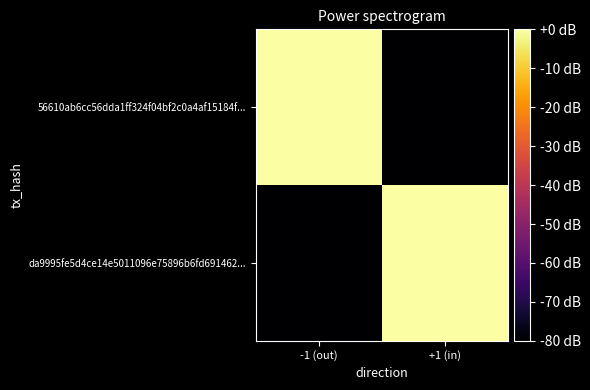

How many series are shown in this chart?

2